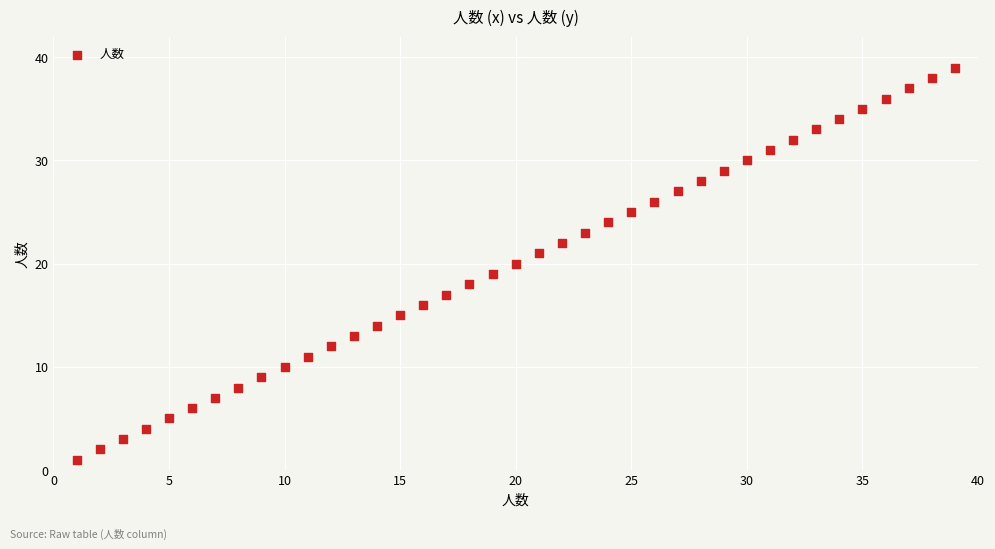

What is the range of Y values (max minus min)?

38